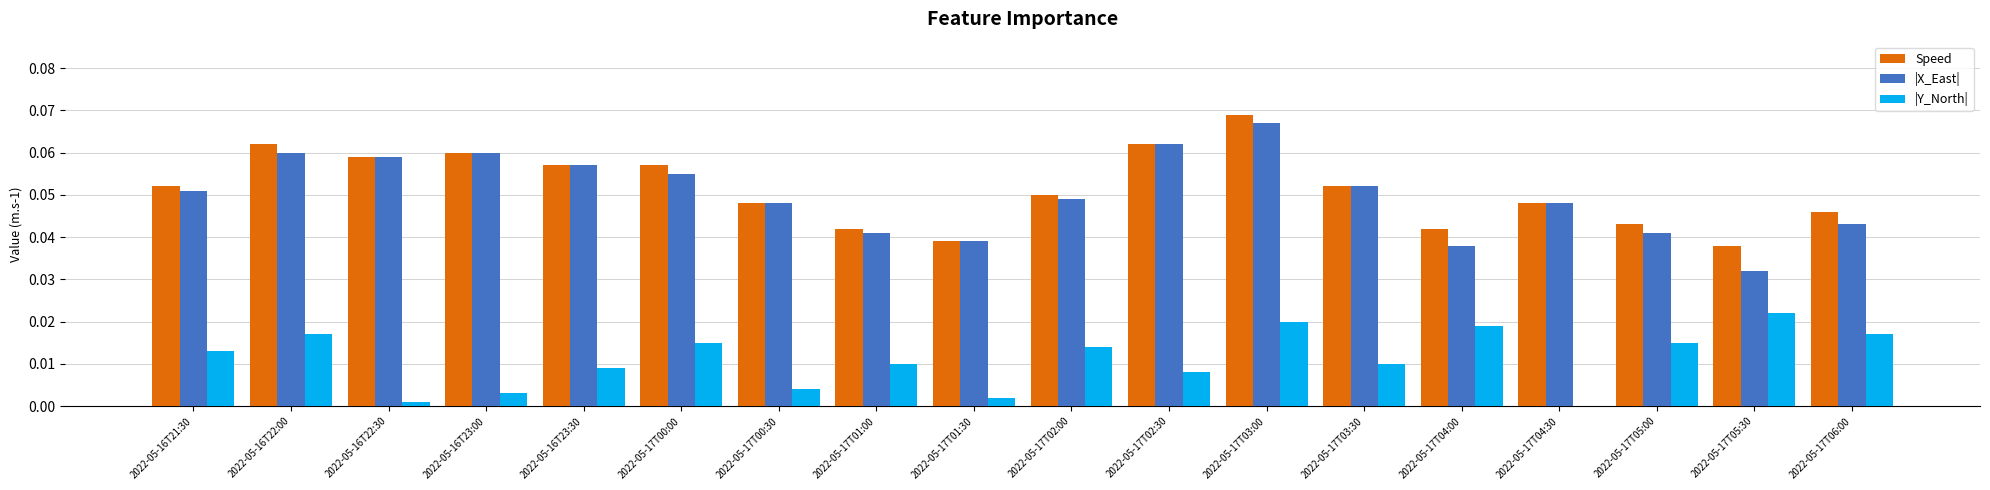

How many groups of bars are there?

18